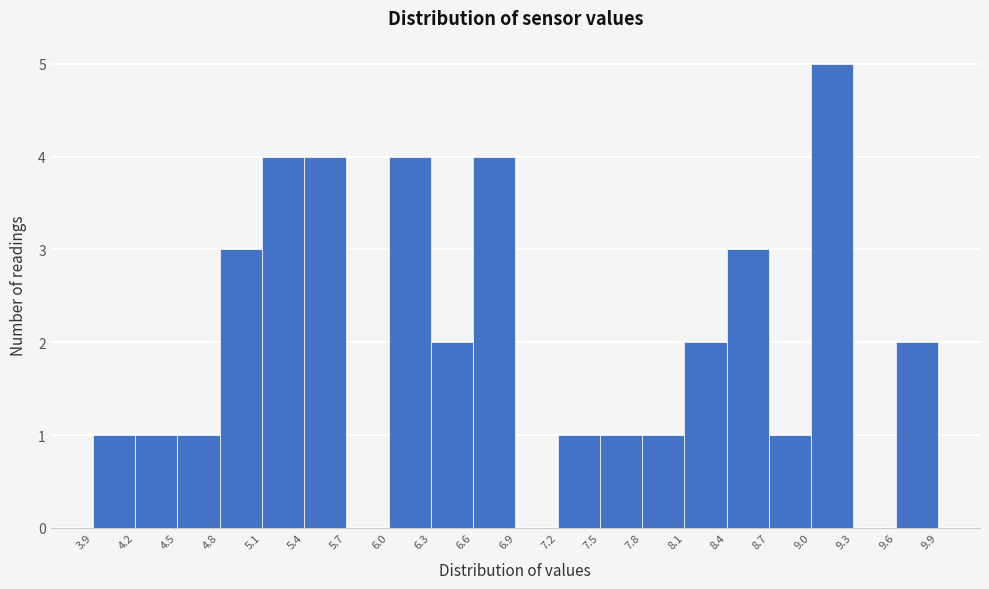

Reading left to right, transcribe this chart: for each bar, give the range it covers on the x-axis and its height. The values are not printed on the chart, so give them approximately, as read against the axis.

3.9 to 4.2: 1
4.2 to 4.5: 1
4.5 to 4.8: 1
4.8 to 5.1: 3
5.1 to 5.4: 4
5.4 to 5.7: 4
5.7 to 6.0: 0
6.0 to 6.3: 4
6.3 to 6.6: 2
6.6 to 6.9: 4
6.9 to 7.2: 0
7.2 to 7.5: 1
7.5 to 7.8: 1
7.8 to 8.1: 1
8.1 to 8.4: 2
8.4 to 8.7: 3
8.7 to 9.0: 1
9.0 to 9.3: 5
9.3 to 9.6: 0
9.6 to 9.9: 2